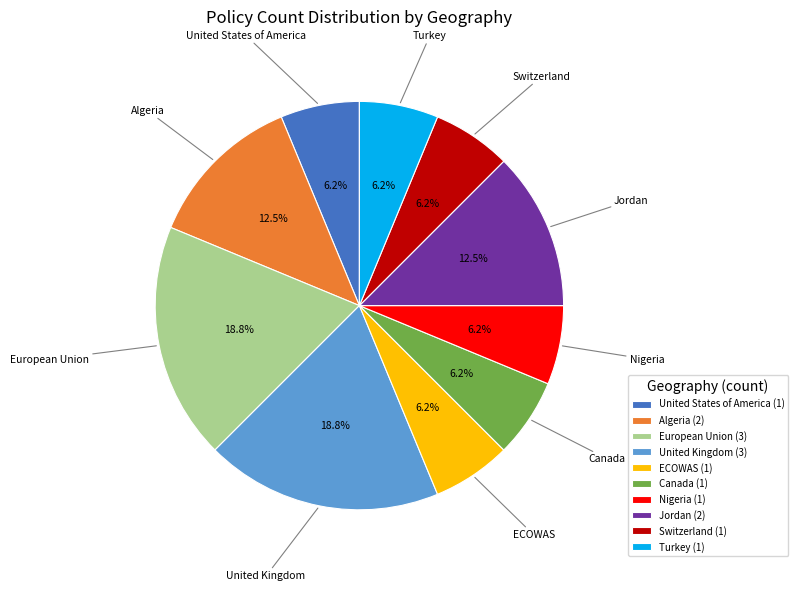

Combined, do European Union and United Kingdom account for over 50%?

No